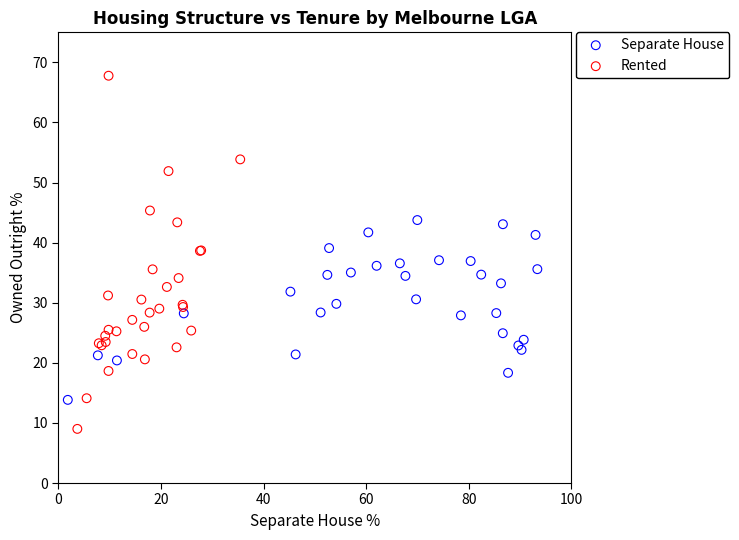

Which series has the widest spread of Y values?

Rented